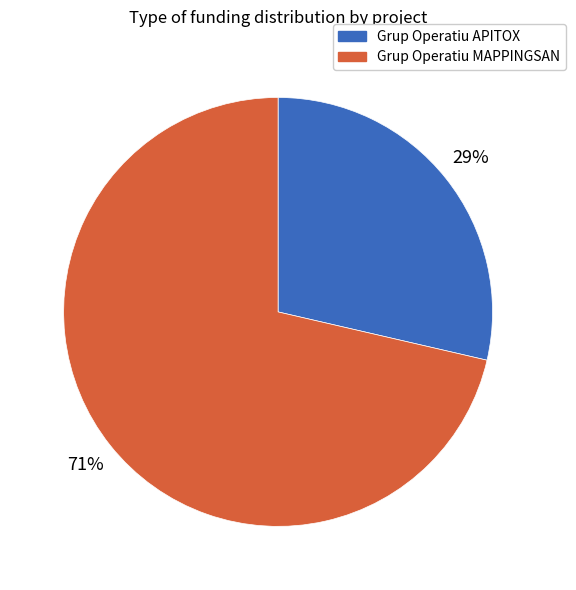

Does Grup Operatiu MAPPINGSAN account for over 50% of the chart?

Yes